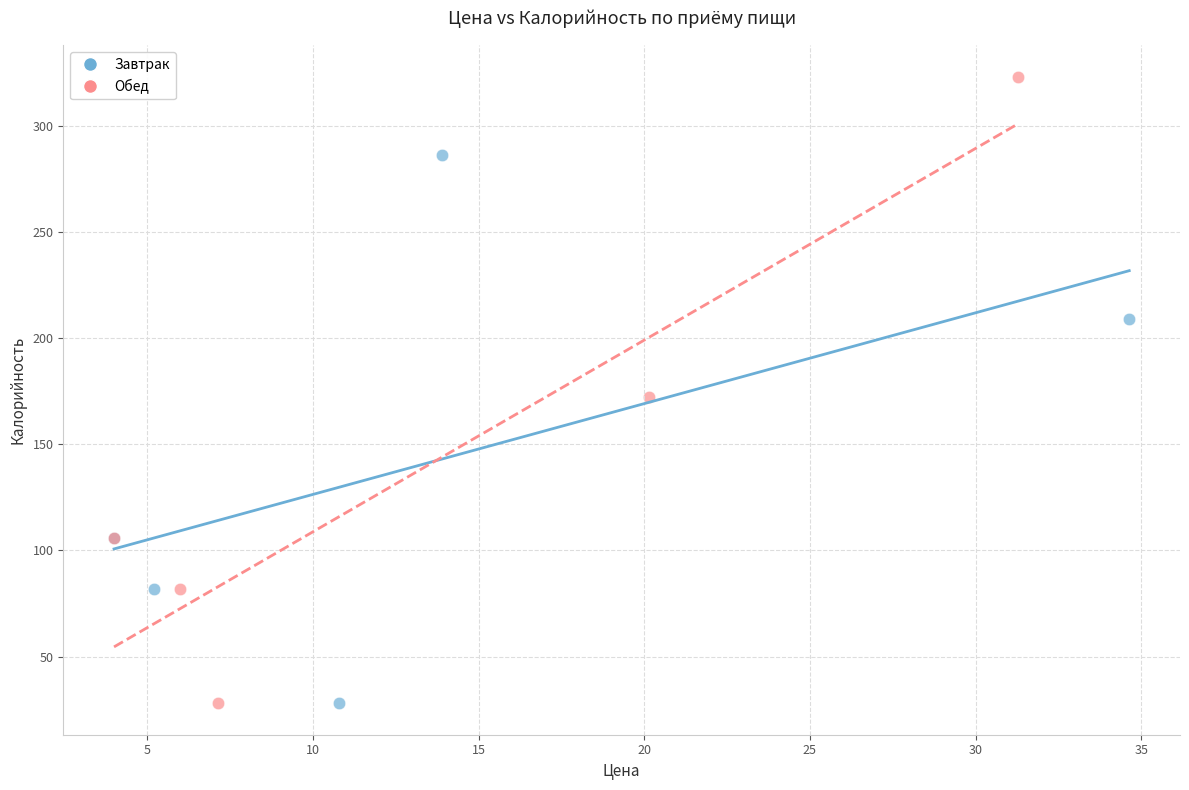

Which series has the widest spread of Y values?

Обед